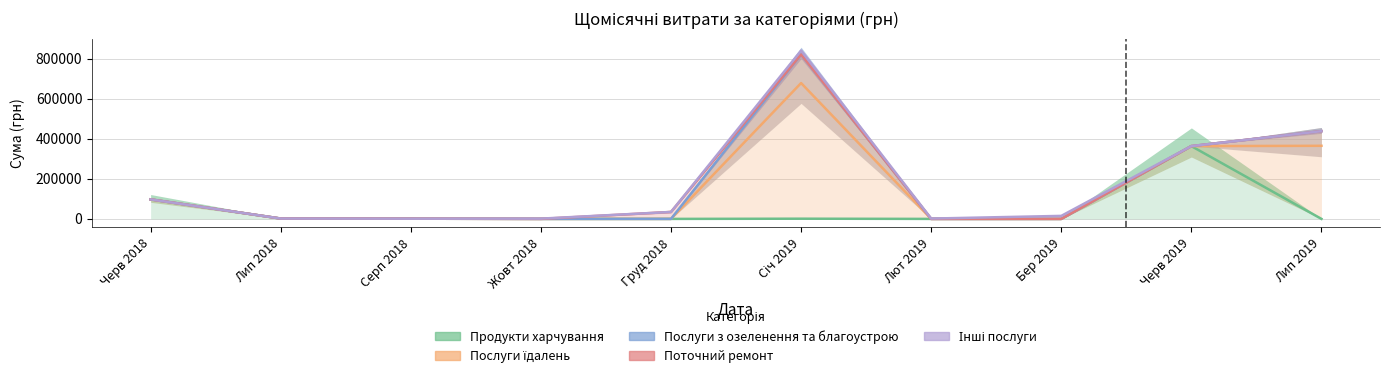

What is the greatest value displayed?

841134.0